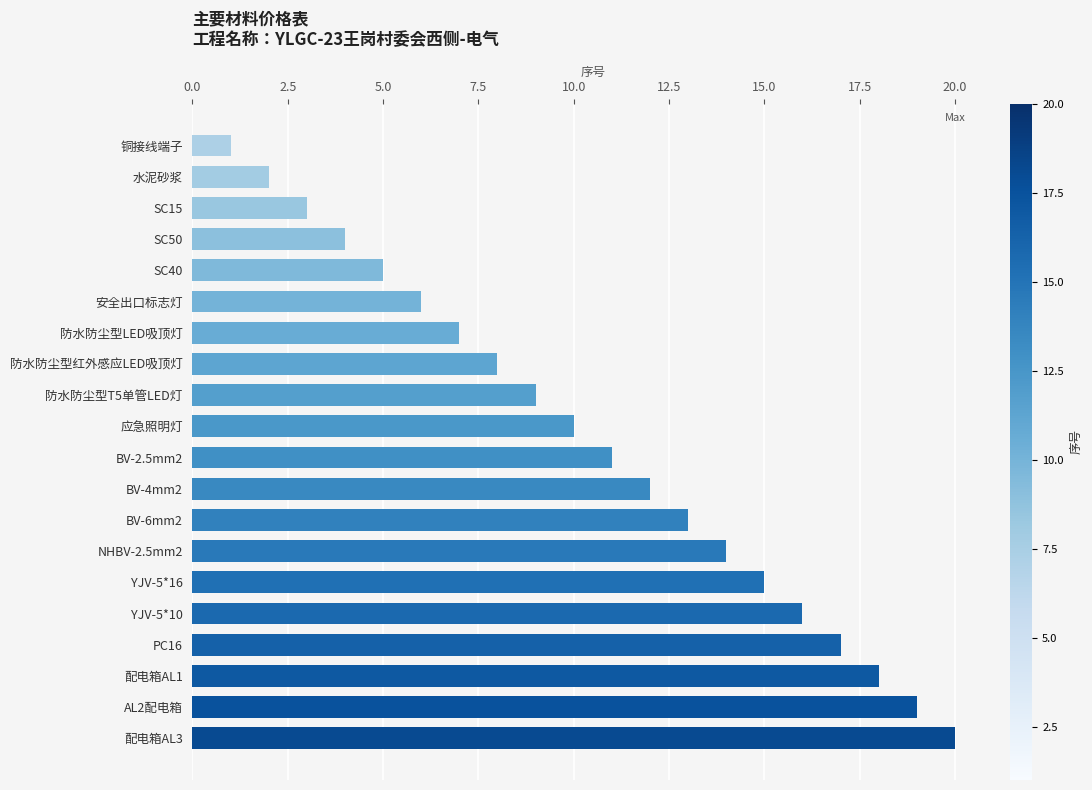

Which label corresponds to the largest value in the chart?

配电箱AL3